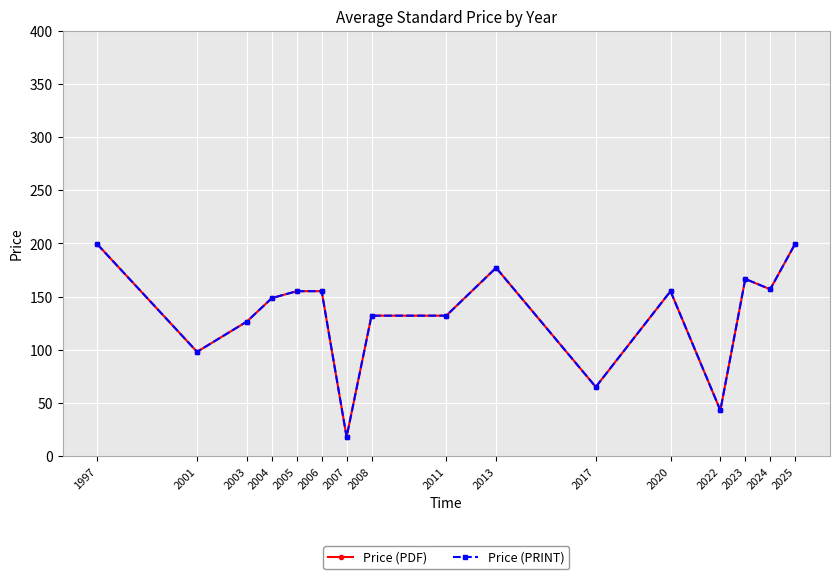

Is the value of Price (PRINT) at 2006 greater than the value of Price (PDF) at 2017?

Yes